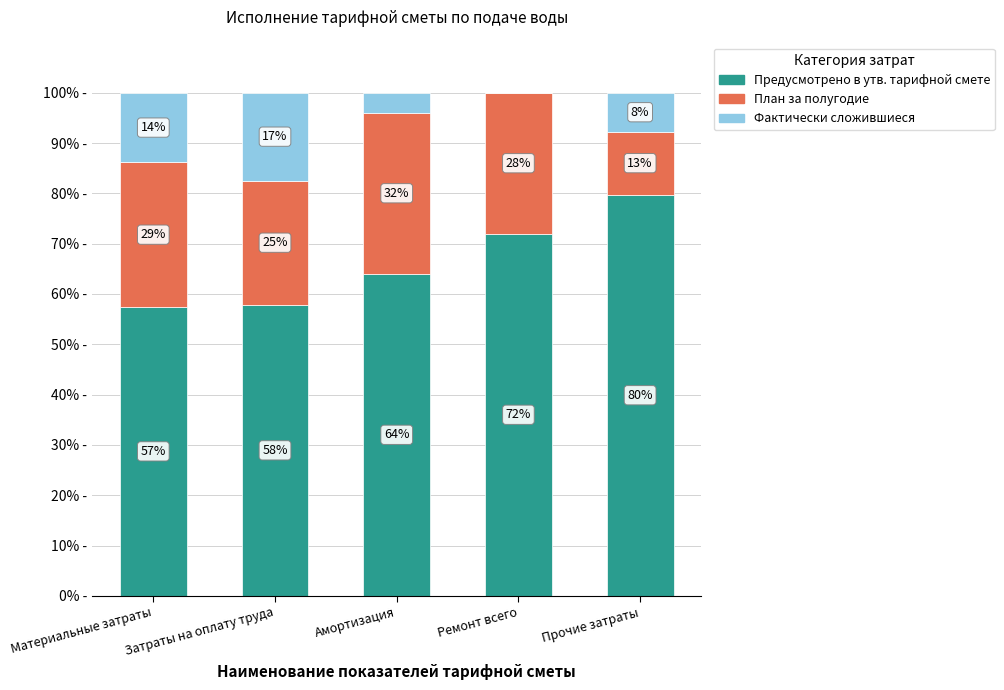

List the series in order of their overall mean, highest first.

Предусмотрено в утв. тарифной смете, План за полугодие, Фактически сложившиеся